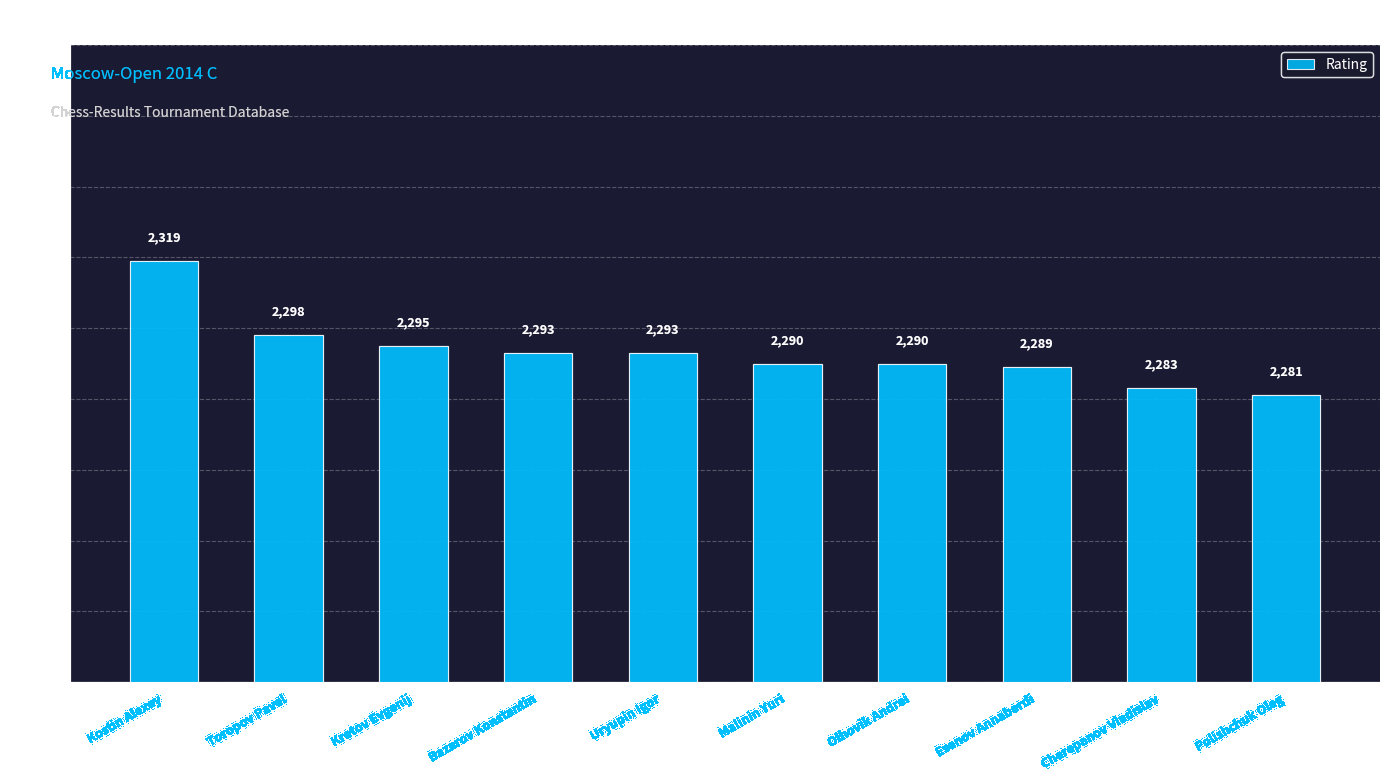

How many categories are shown in the chart?

10